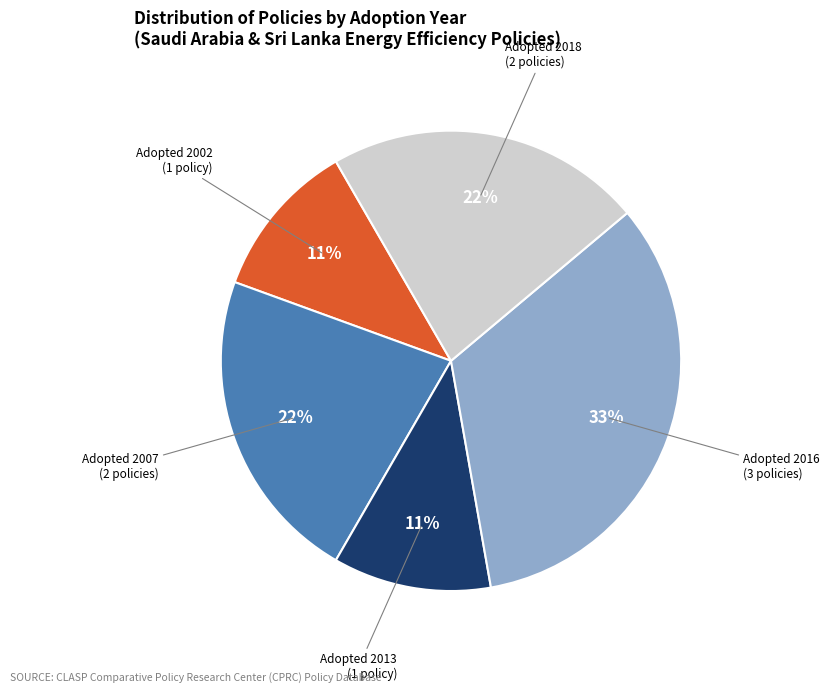

To the nearest percent, what is the average slice percentage?

20%